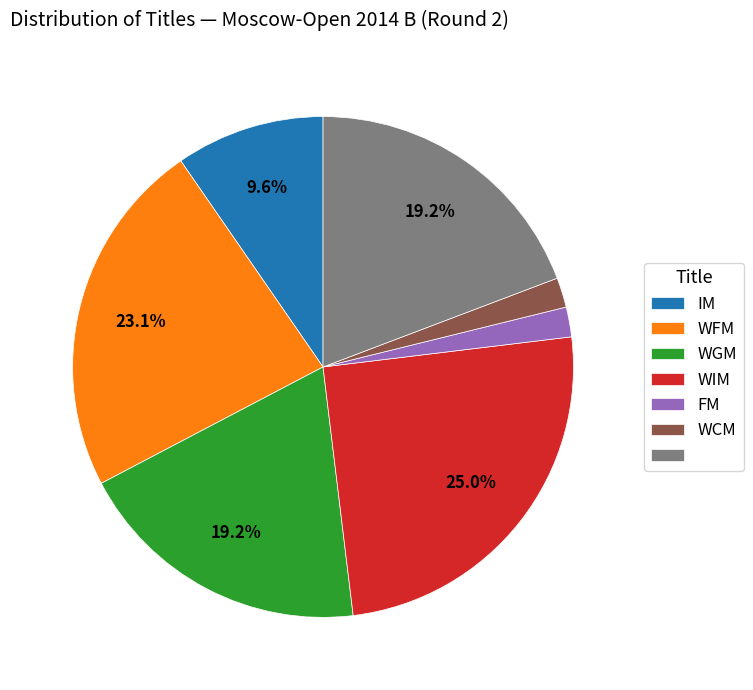

Does any single category account for the majority?

No